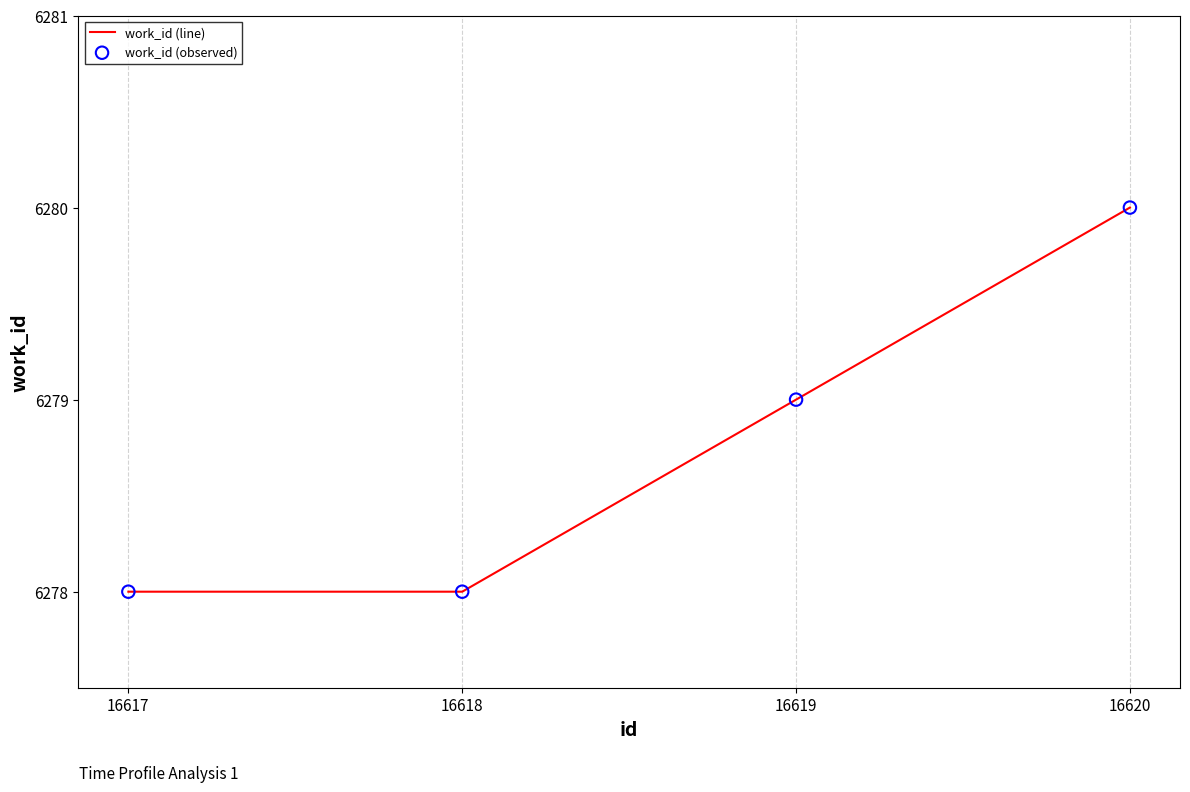

What is the ratio of the value at 16618 to the value at 16620?

1.0